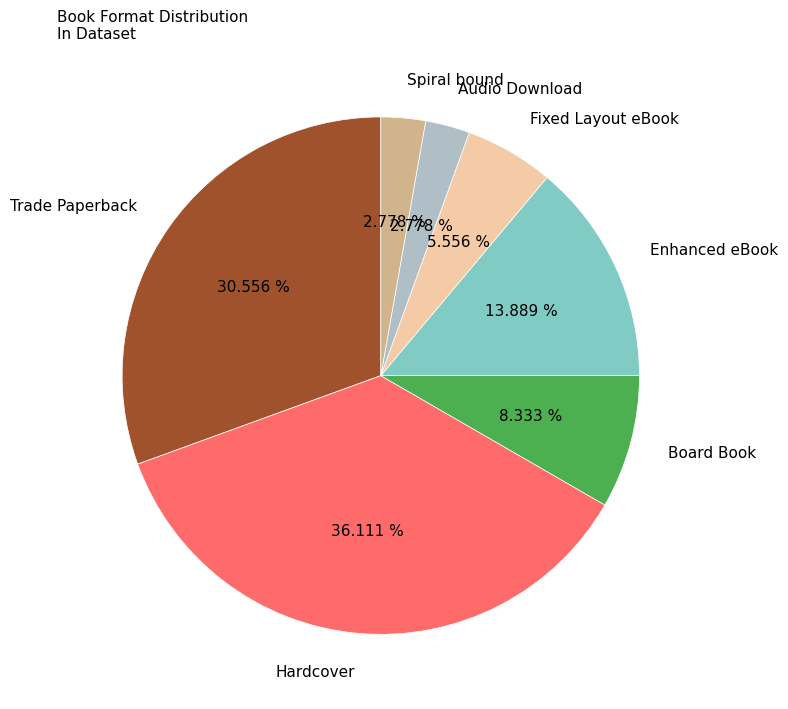

What is the largest slice in the pie chart?

Hardcover